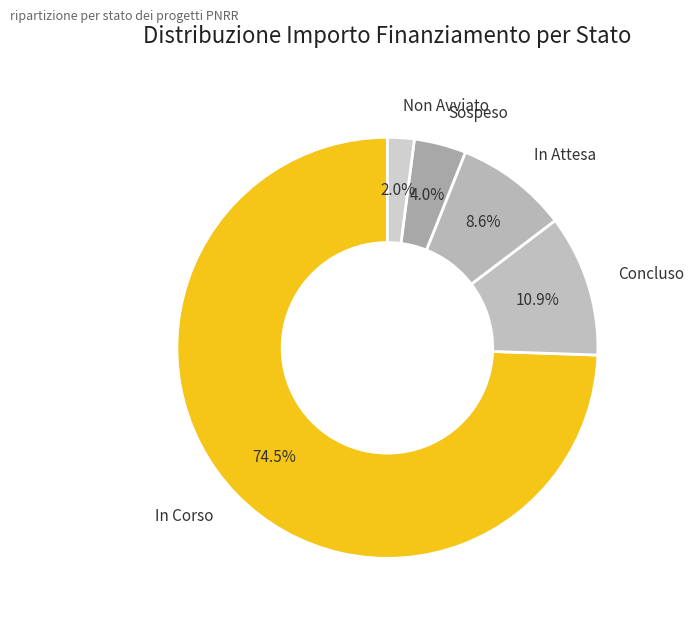

What is the total percentage of Non Avviato and Concluso?

12.9%